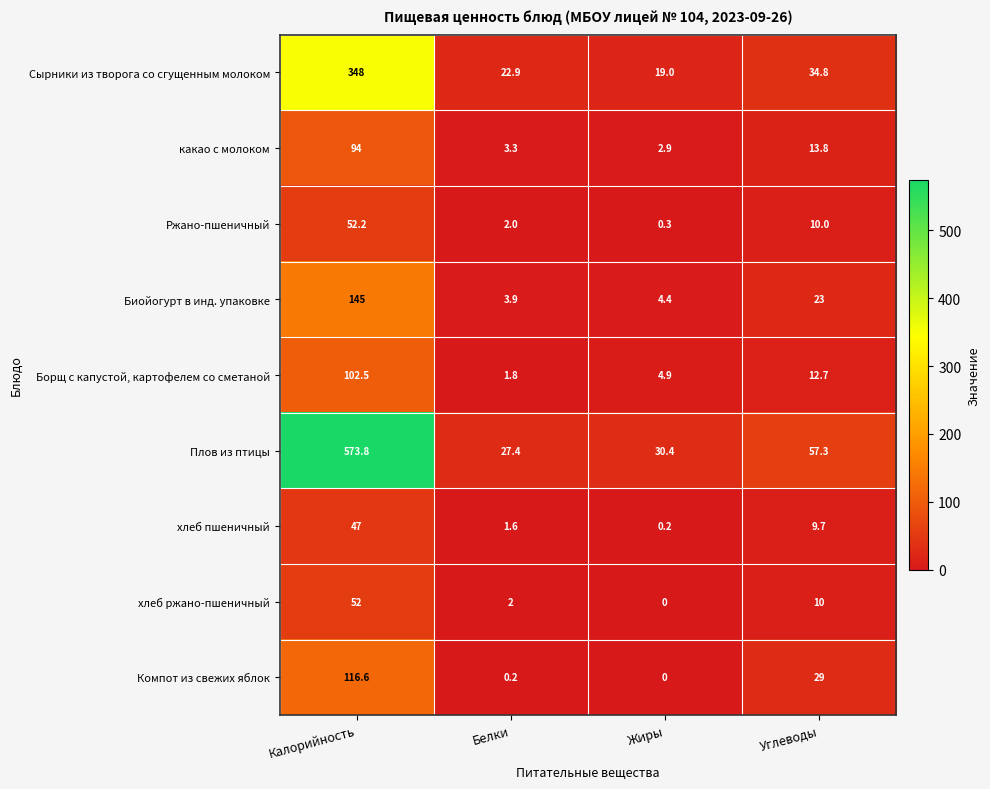

At how many categories does at least one series exceed 332?

1